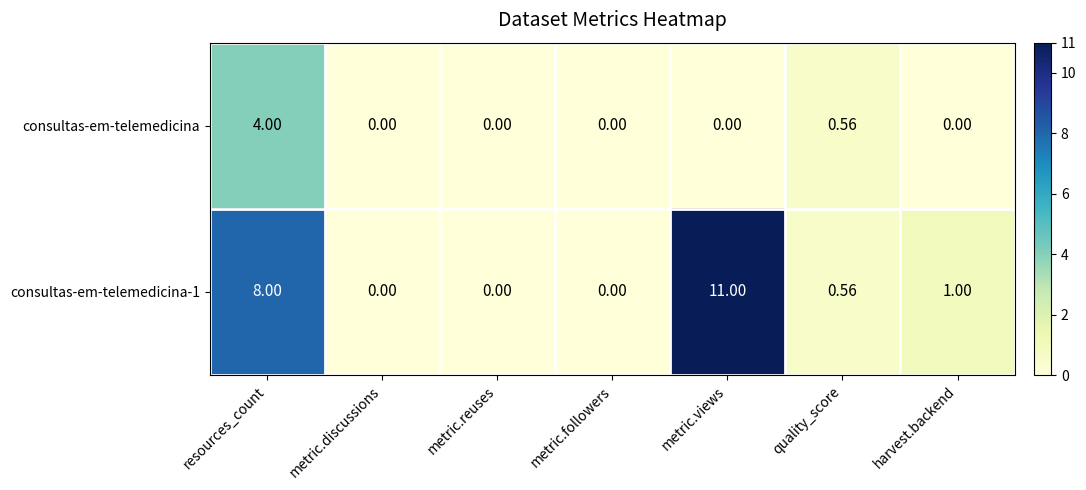

Which category has the highest value across all series?

metric.views